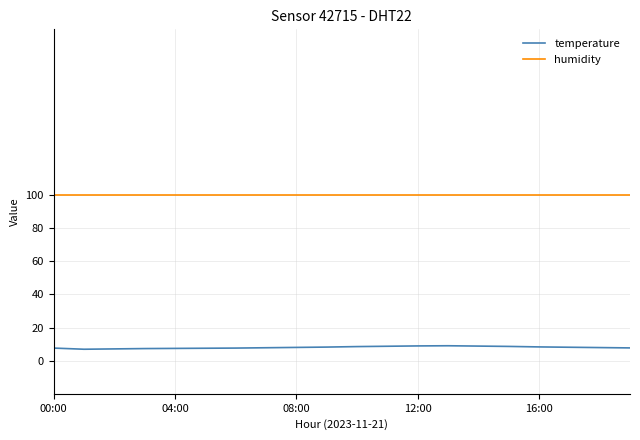

How many categories are shown in the chart?

20